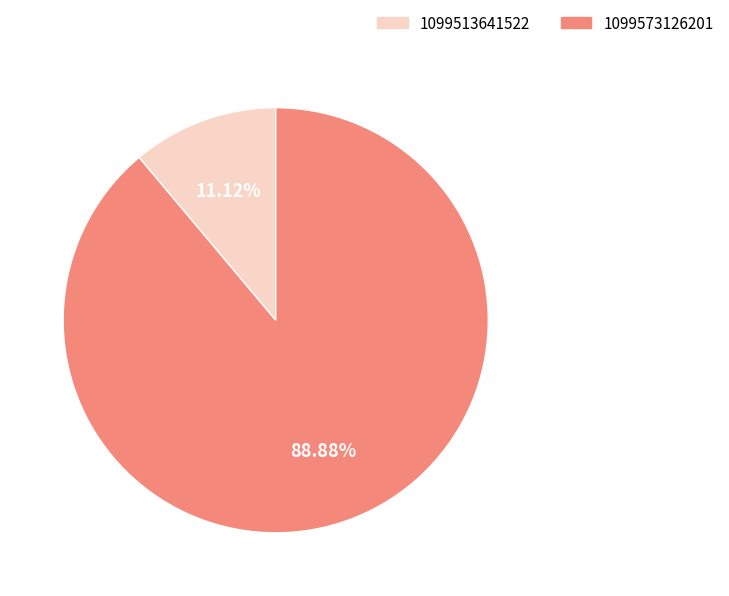

How many segments does this pie chart have?

2